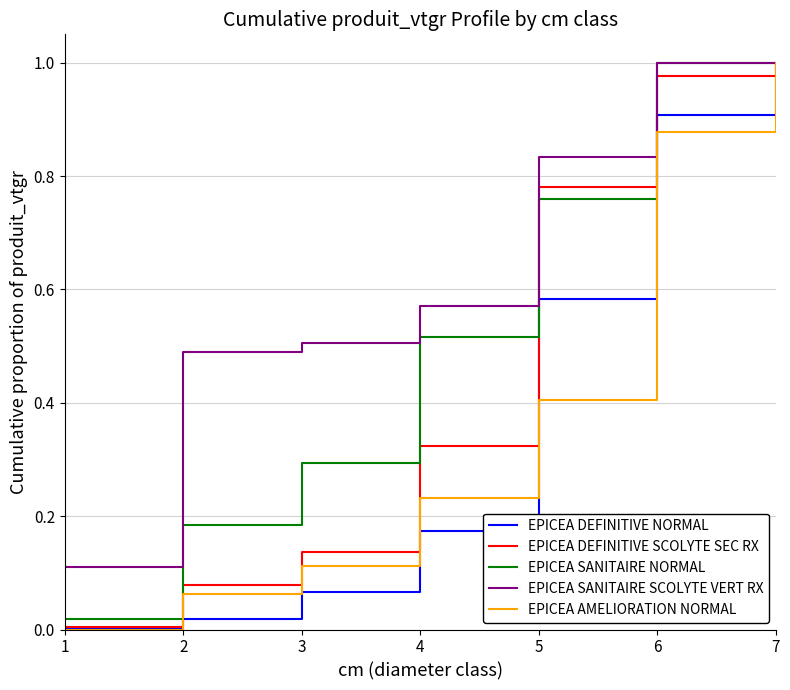

True or false: EPICEA AMELIORATION NORMAL has more than 2 points higher than both neighbors.

False